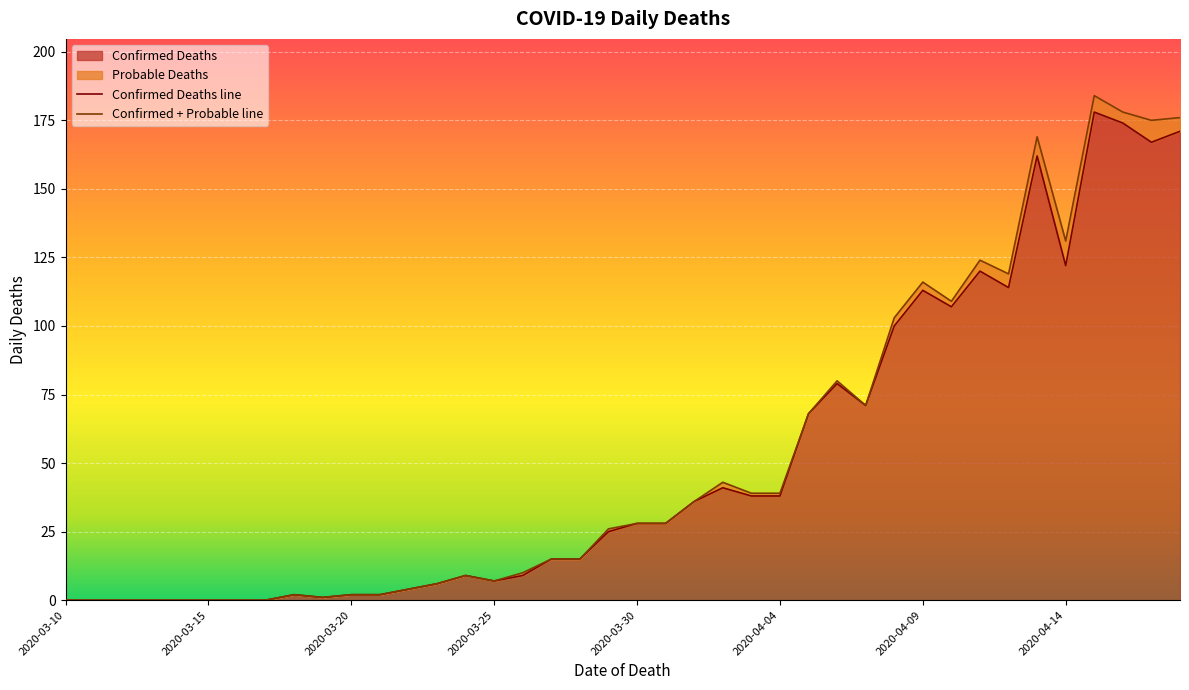

How many interior local valleys (lower than both neighbors) does the data have?

7